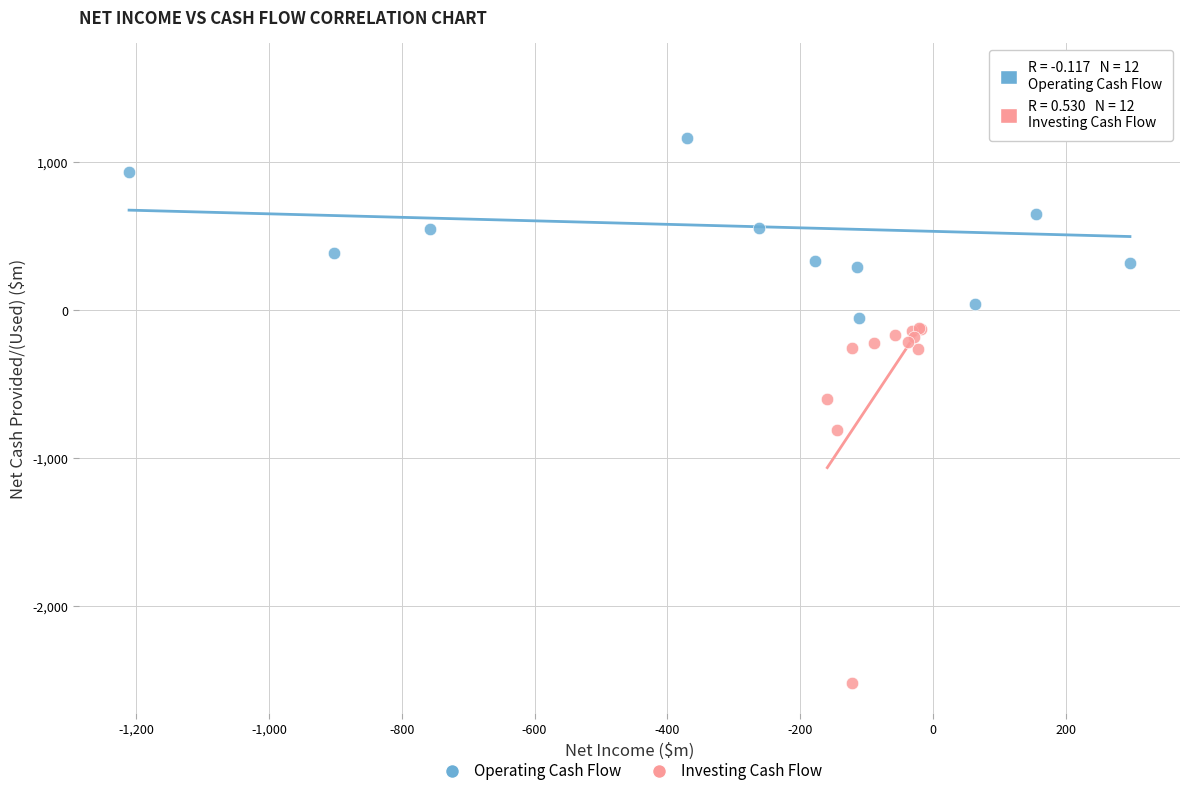

Which series contains the lowest Y value?

Investing Cash Flow